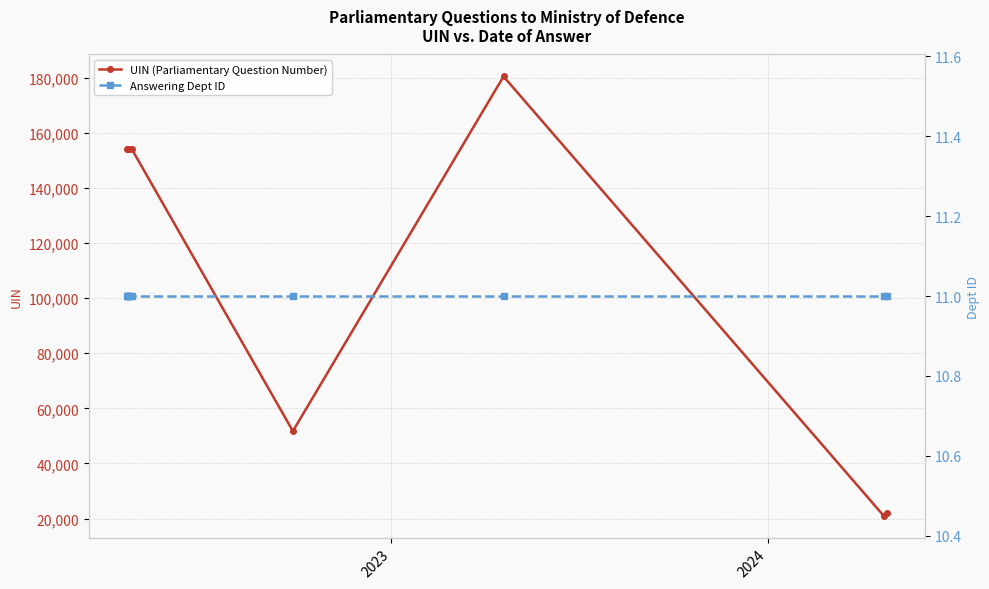

What is the difference between the maximum and minimum values in the UIN (Parliamentary Question Number) series?

159333